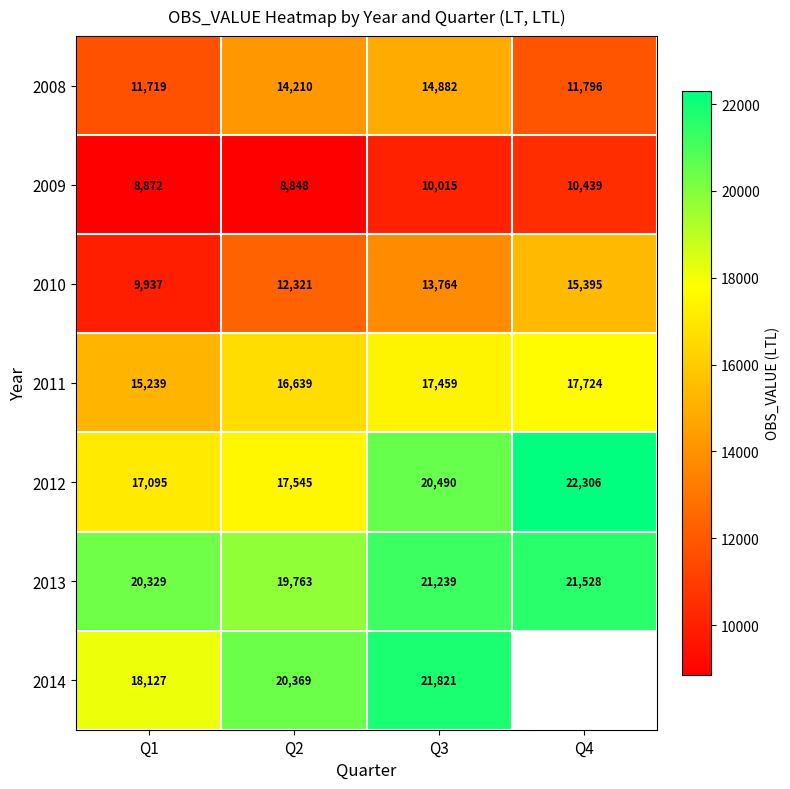

What is the maximum value shown in the chart?

22306.0